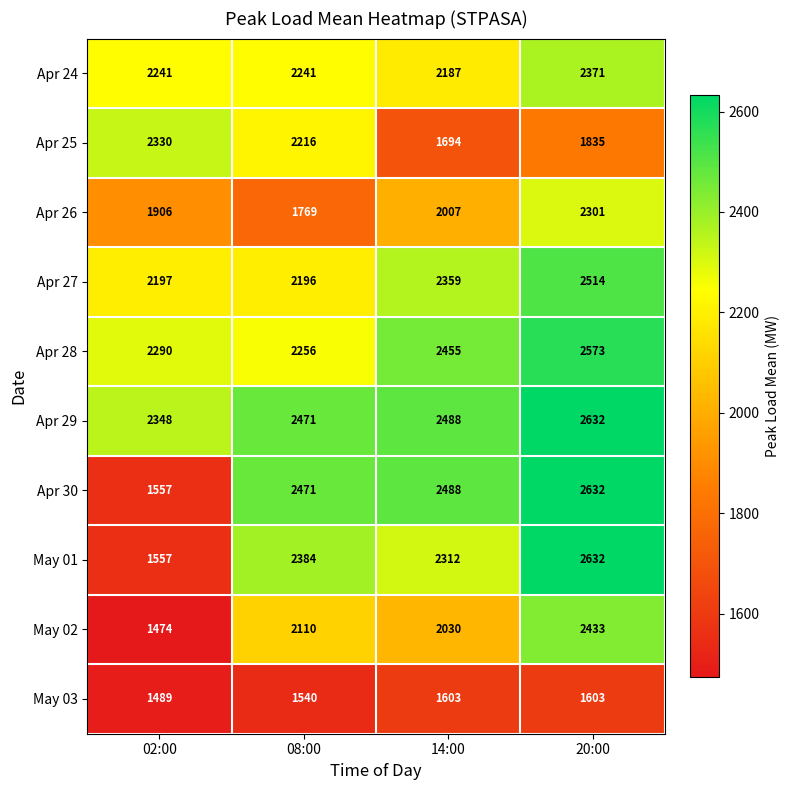

What is the minimum value shown in the chart?

1474